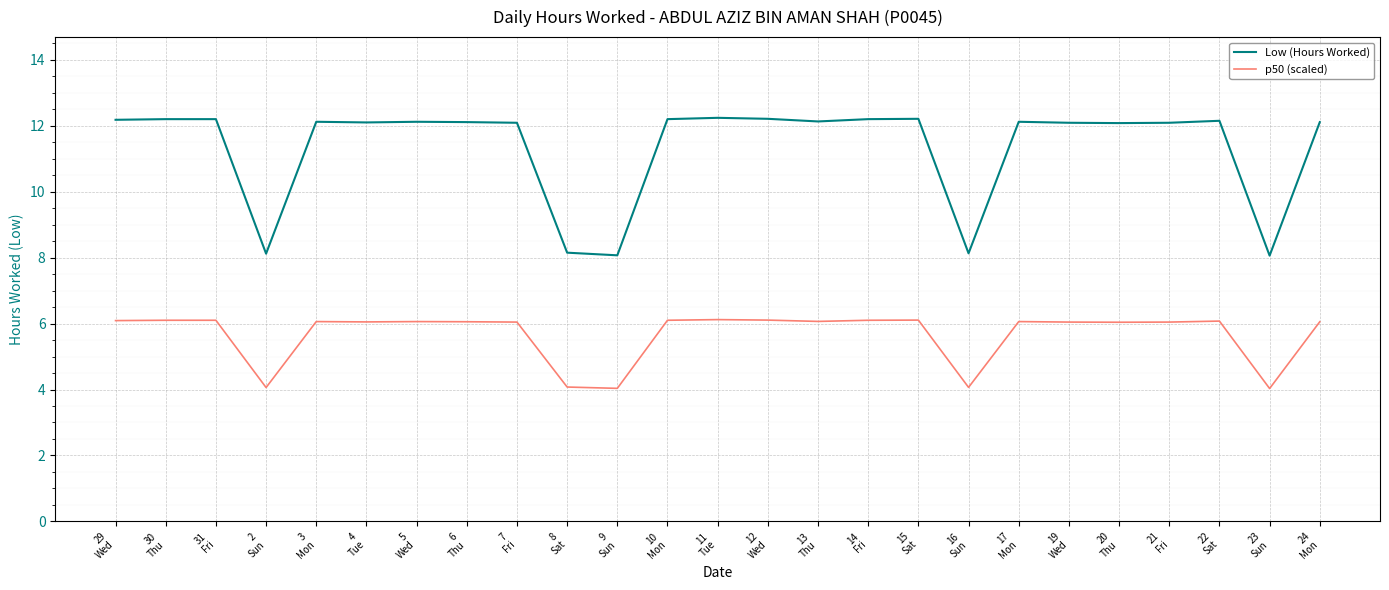

What is the lowest value of the p50 (scaled) series?

4.0